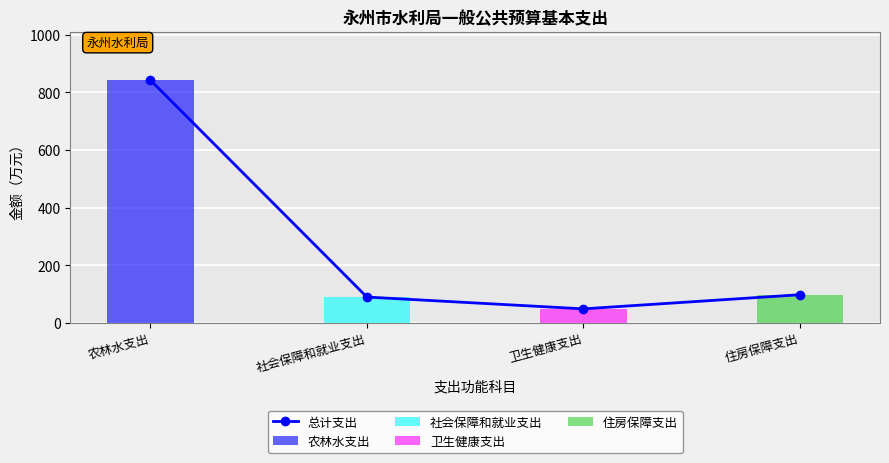

The value at 社会保障和就业支出 is 89.7. True or false?

True